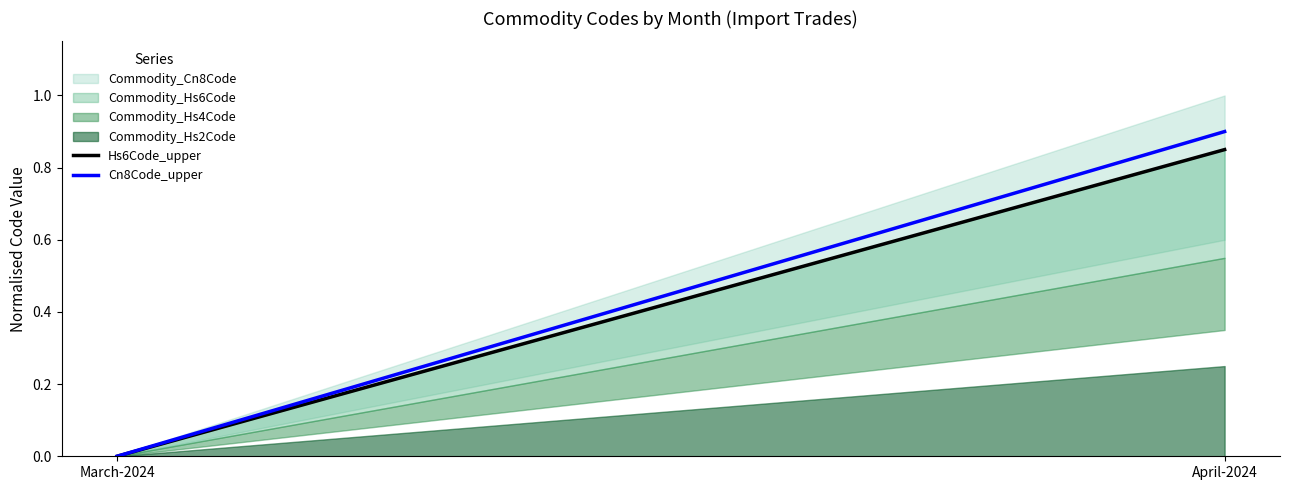

True or false: Cn8Code_upper has a value of 0.5 at April-2024.

False